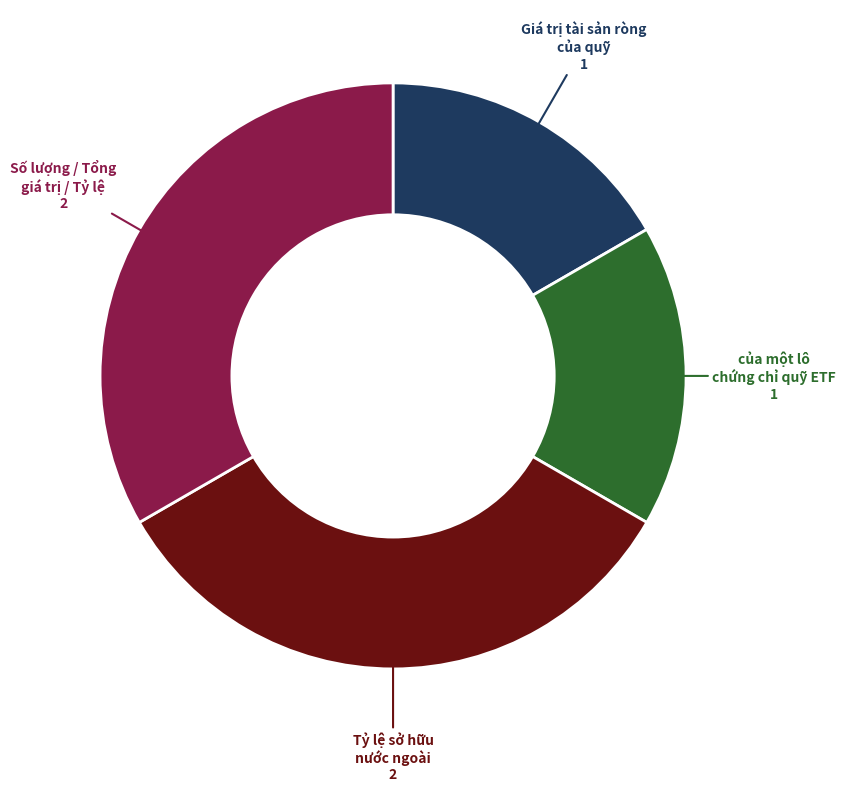

Does any single category account for the majority?

No